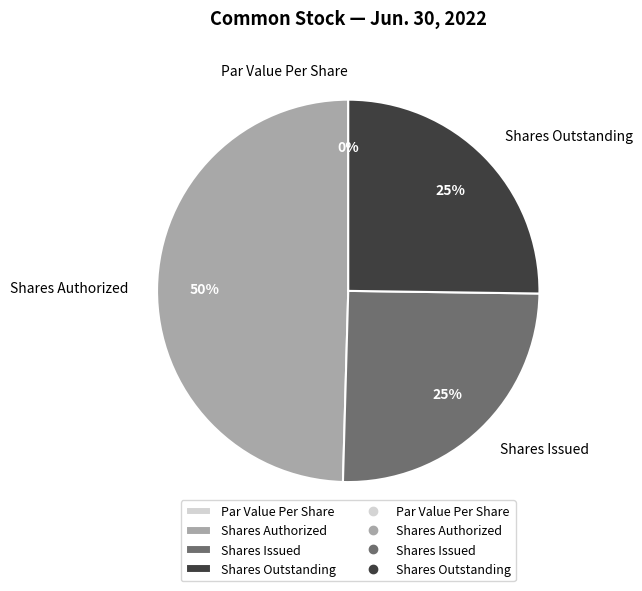

Which category has the biggest portion of the pie?

Shares Authorized